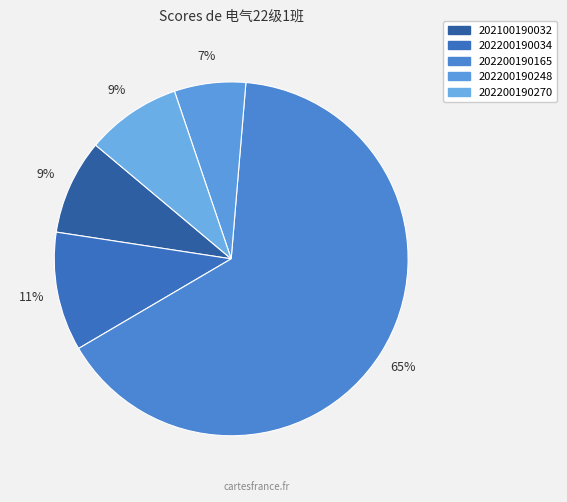

To the nearest percent, what portion does 202200190270 represent?

9%